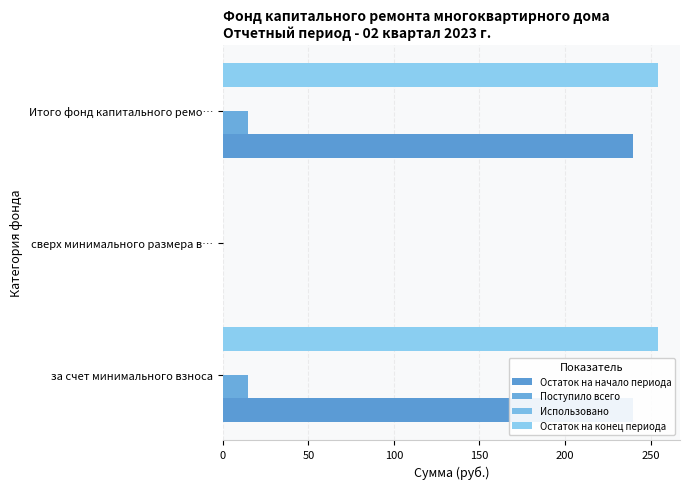

Which series has the largest total across all categories?

Остаток на конец периода